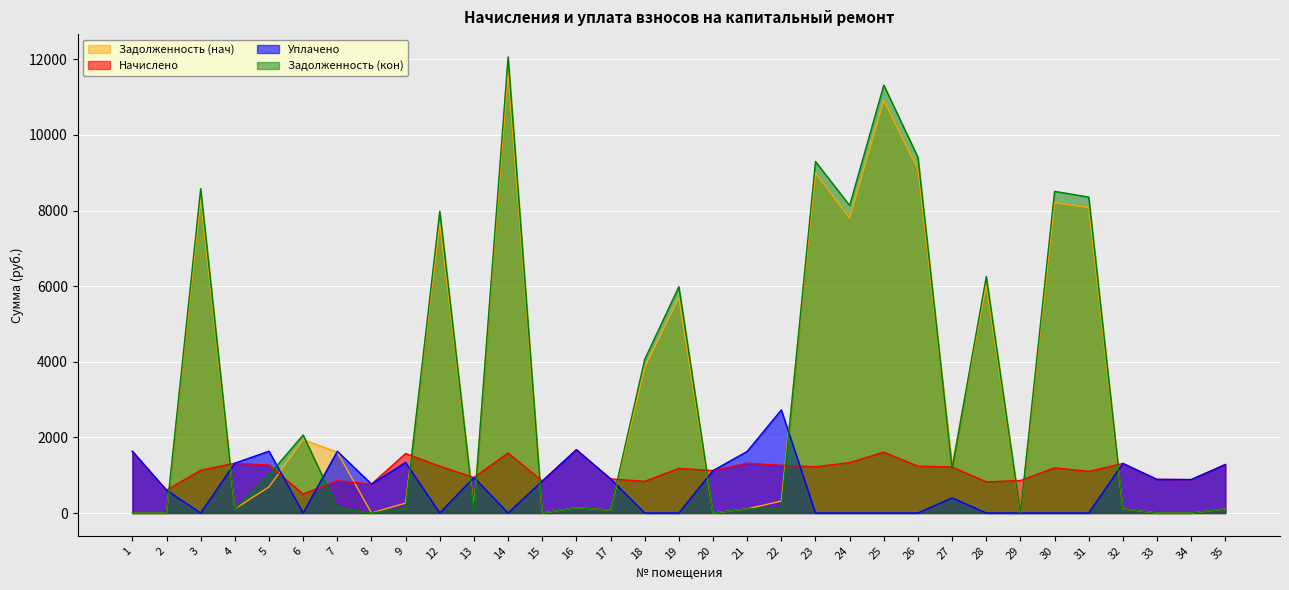

Reading right to left, transcribe all the data shown in this chart.

Задолженность (нач): 35=106.8	34=0.0	33=0.0	32=109.3	31=8080.8	30=8209.0	29=0.0	28=6046.9	27=1269.2	26=9097.3	25=10915.0	24=7800.5	23=8990.6	22=315.0	21=109.9	20=0.0	19=5692.5	18=3854.4	17=75.3	16=139.6	15=0.0	14=11666.3	13=156.2	12=7672.6	9=262.2	8=0.0	7=1609.4	6=1938.3	5=691.0	4=109.9	3=8295.0	2=0.0	1=0.0
Начислено: 35=1282.0	34=881.4	33=888.6	32=1311.1	31=1099.9	30=1194.6	29=859.6	28=823.1	27=1216.4	26=1238.3	25=1609.8	24=1333.0	23=1223.8	22=1260.1	21=1318.4	20=1121.8	19=1180.0	18=837.7	17=903.2	16=1675.3	15=844.9	14=1588.0	13=939.6	12=1238.3	9=1573.3	8=764.9	7=852.2	6=502.6	5=1267.4	4=1318.4	3=1129.1	2=604.6	1=1631.6
Уплачено: 35=1282.0	34=885.0	33=888.6	32=1311.1	31=0.0	30=0.0	29=0.0	28=0.0	27=400.0	26=0.0	25=0.0	24=0.0	23=0.0	22=2726.5	21=1629.6	20=1121.8	19=0.0	18=0.0	17=903.2	16=1675.1	15=844.9	14=0.0	13=940.4	12=0.0	9=1338.3	8=764.9	7=1632.8	6=0.0	5=1635.4	4=1318.4	3=0.0	2=604.6	1=1631.6
Задолженность (кон): 35=106.8	34=0.0	33=0.0	32=109.3	31=8355.8	30=8507.6	29=0.0	28=6252.7	27=1173.3	26=9406.9	25=11317.5	24=8133.7	23=9296.6	22=105.0	21=109.9	20=0.0	19=5987.5	18=4063.8	17=75.3	16=139.9	15=0.0	14=12063.3	13=77.5	12=7982.1	9=131.1	8=0.0	7=142.0	6=2063.9	5=1007.8	4=109.9	3=8577.3	2=0.0	1=0.0